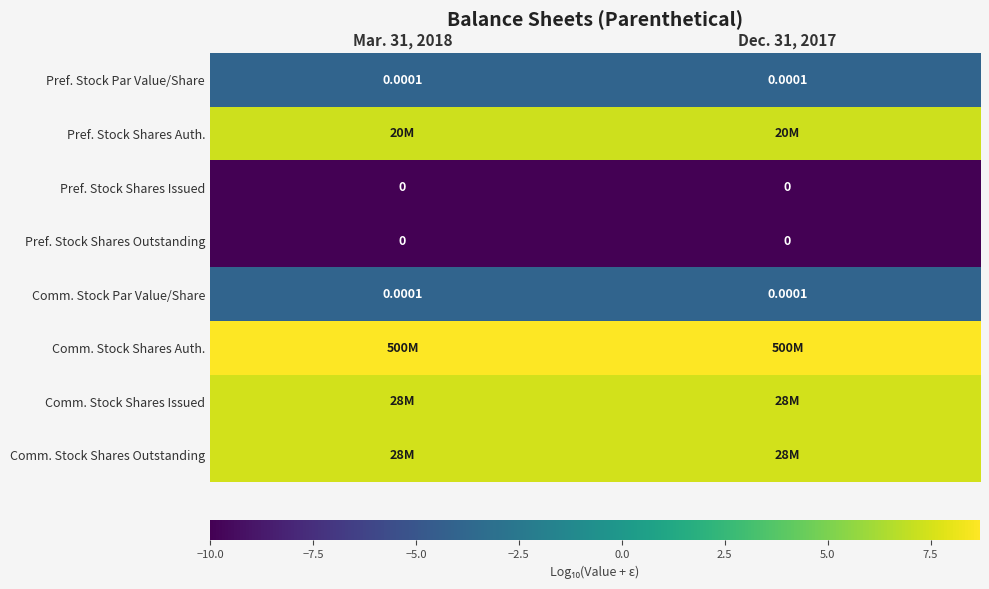

Is the value of Comm. Stock Par Value/Share at Mar. 31, 2018 greater than the value of Pref. Stock Shares Outstanding at Mar. 31, 2018?

Yes